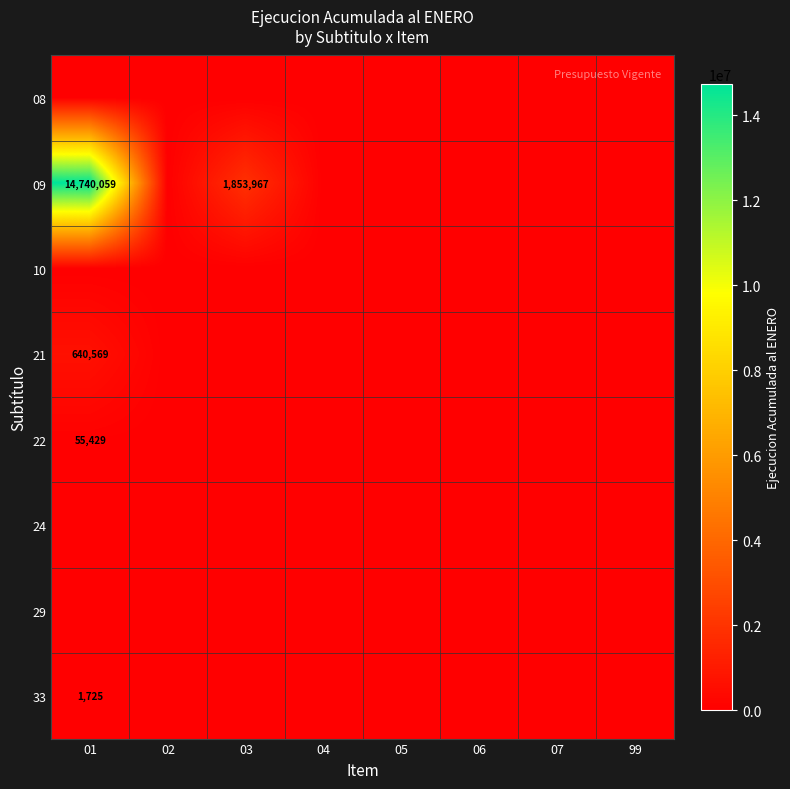

Is it true that 22 equals 55429 at 01?

True